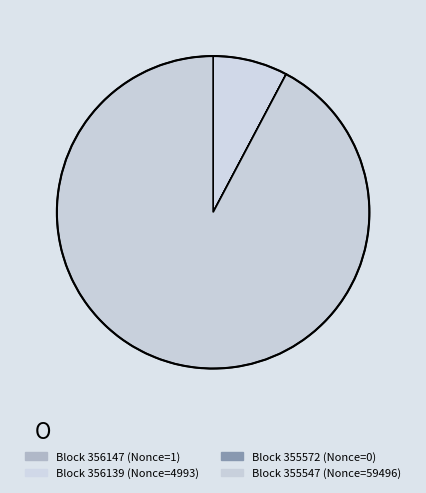

How many slices are in this pie chart?

4